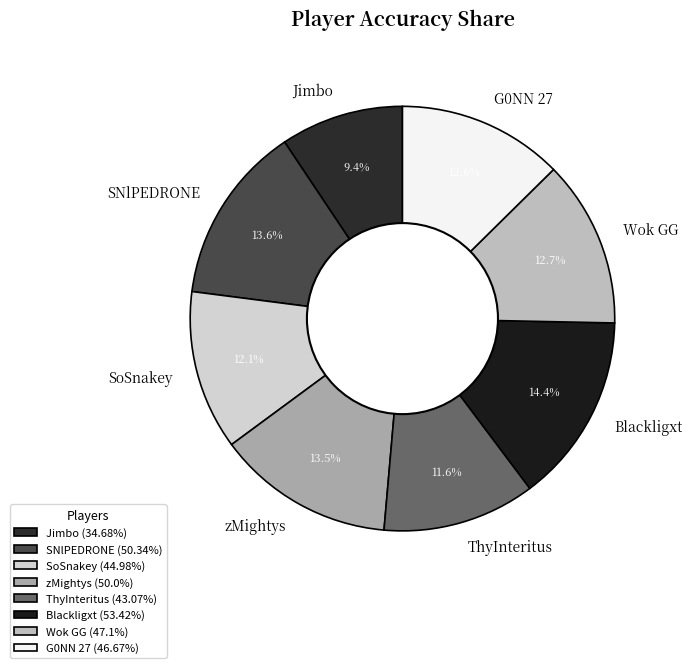

Which has a higher value, ThyInteritus or Wok GG?

Wok GG